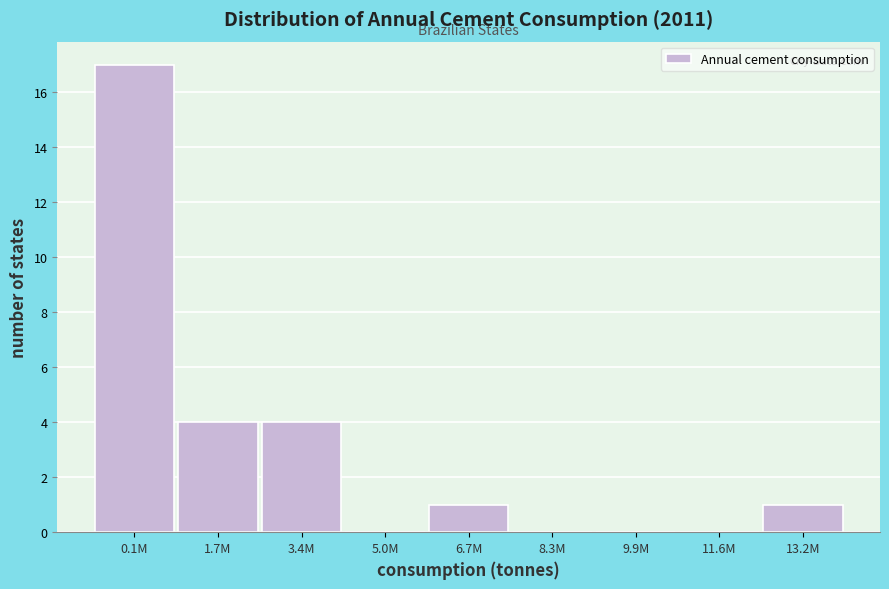

Reading left to right, what are all the values shown in this chart?

0.1M=17	1.7M=4	3.4M=4	5.0M=0	6.7M=1	8.3M=0	9.9M=0	11.6M=0	13.2M=1